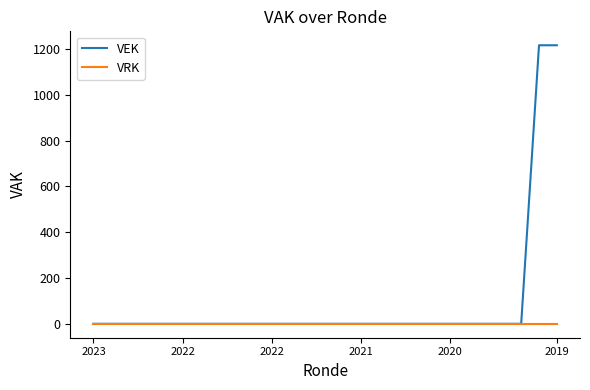

What is the highest value of the VEK series?

1217